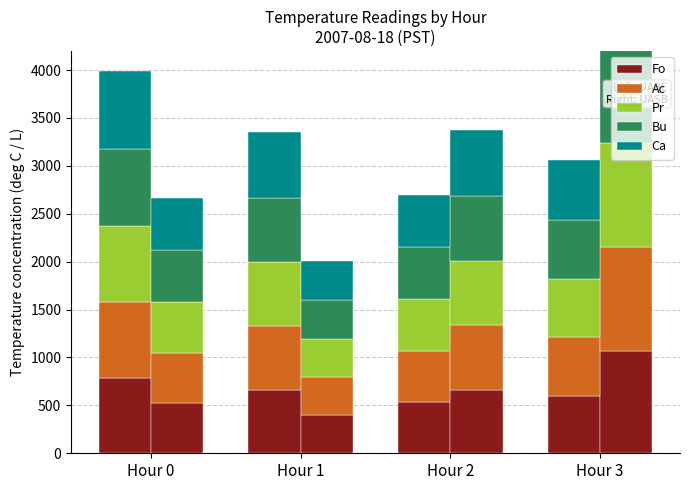

Which series changed the most between Hour 2 and Hour 3?

Ca